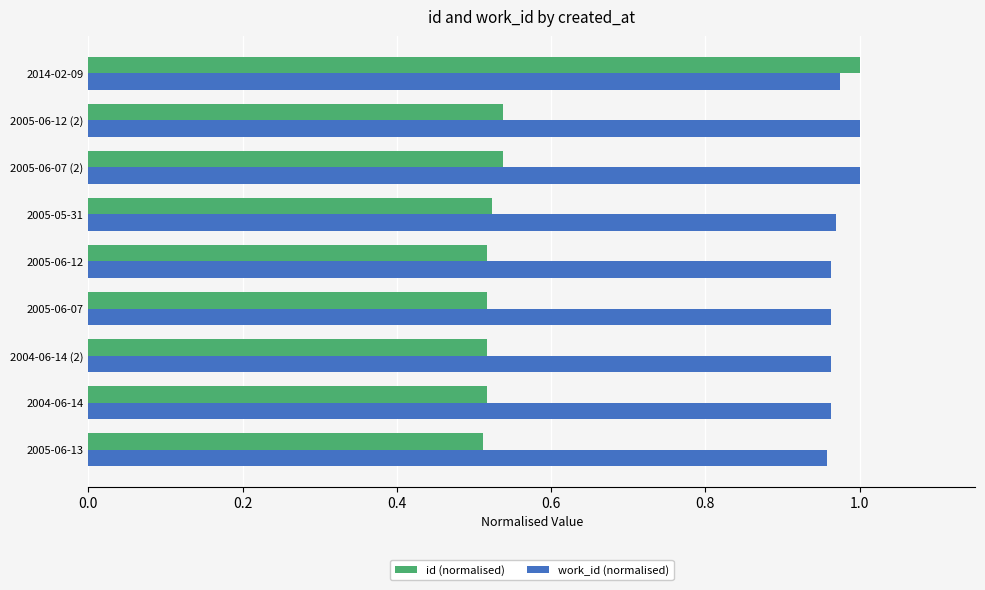

At how many categories does at least one series exceed 0?

9